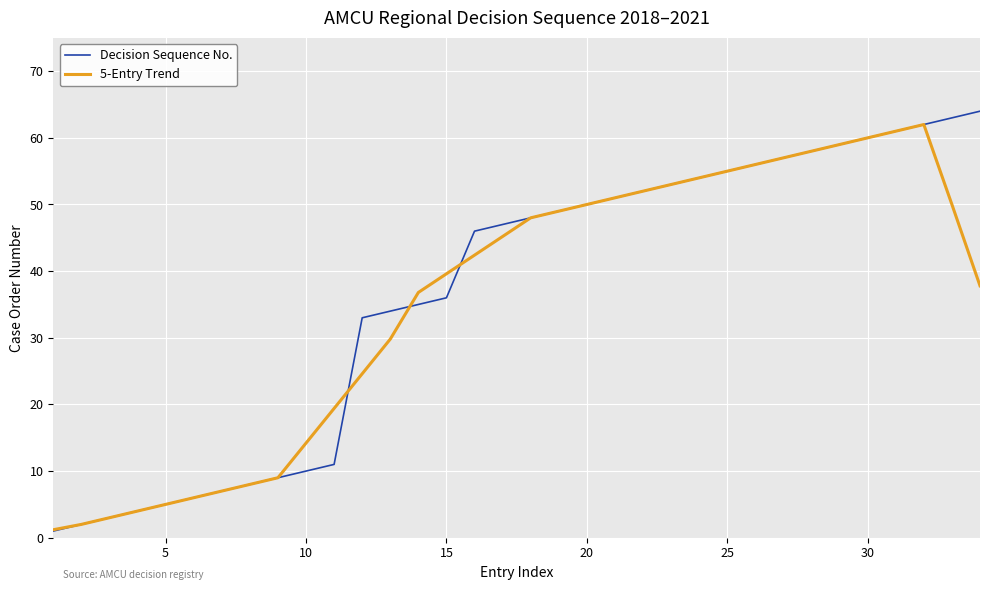

What is the greatest value displayed?

64.0